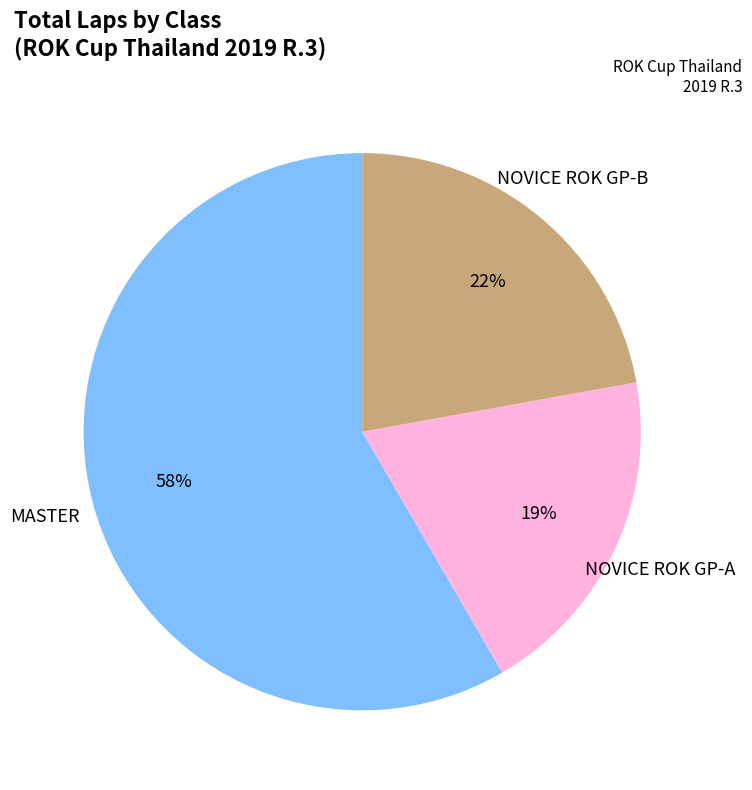

To the nearest percent, what is the difference between the largest and smallest slice percentages?

39%